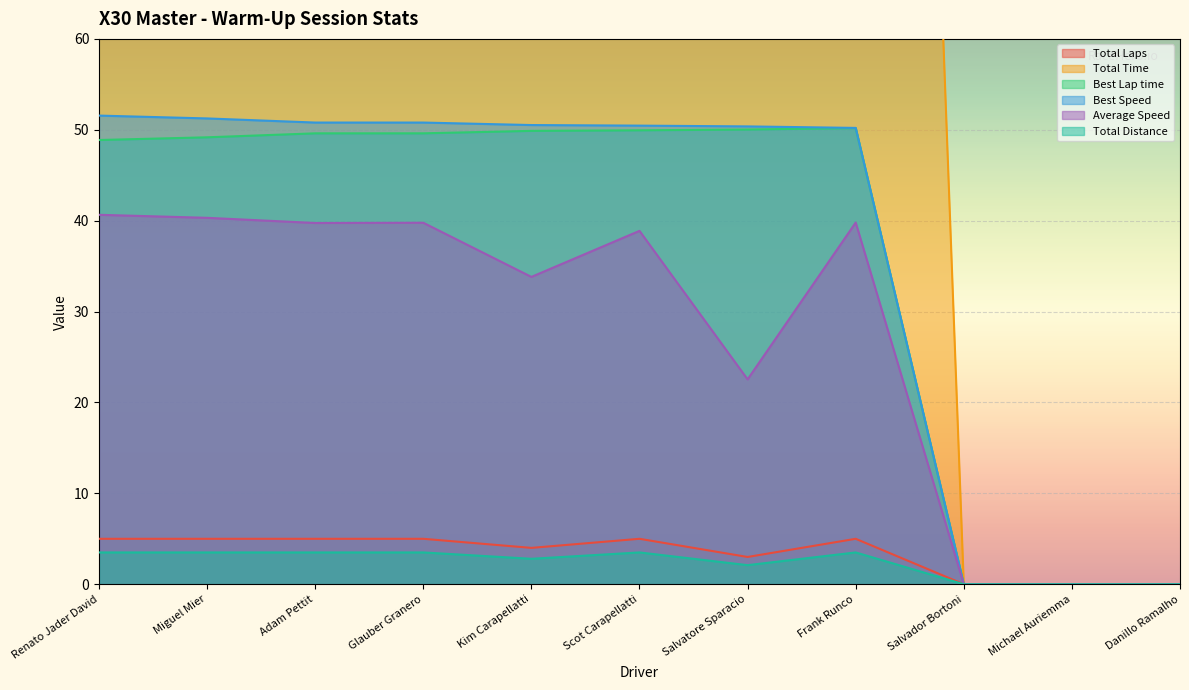

Reading left to right, extract all data points from this chart.

Total Laps: 5.0	5.0	5.0	5.0	4.0	5.0	3.0	5.0	0.0	0.0	0.0
Total Time: 310.0	312.5	317.0	316.8	298.1	324.1	335.4	316.6	0.0	0.0	0.0
Best Lap time: 48.9	49.2	49.6	49.6	49.9	49.9	50.0	50.2	0.0	0.0	0.0
Best Speed: 51.6	51.2	50.8	50.8	50.5	50.5	50.4	50.2	0.0	0.0	0.0
Average Speed: 40.6	40.3	39.7	39.8	33.8	38.9	22.5	39.8	0.0	0.0	0.0
Total Distance: 3.5	3.5	3.5	3.5	2.8	3.5	2.1	3.5	0.0	0.0	0.0